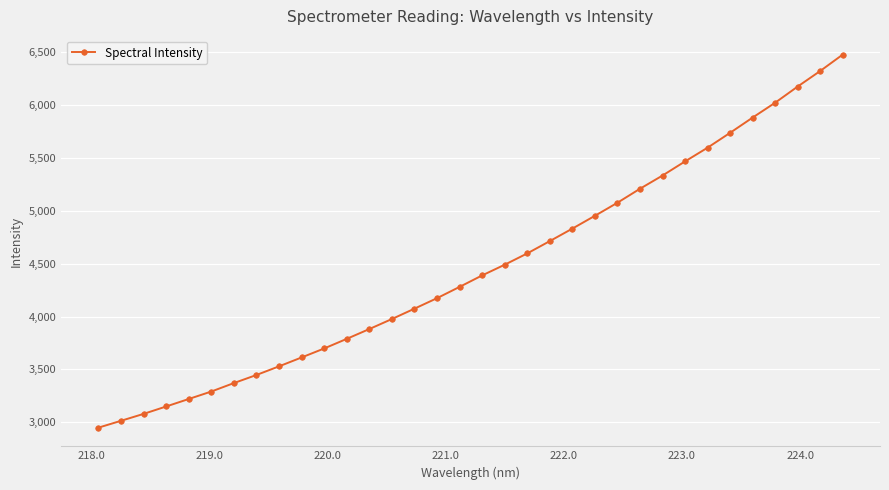

What is the minimum value shown in the chart?

2949.0